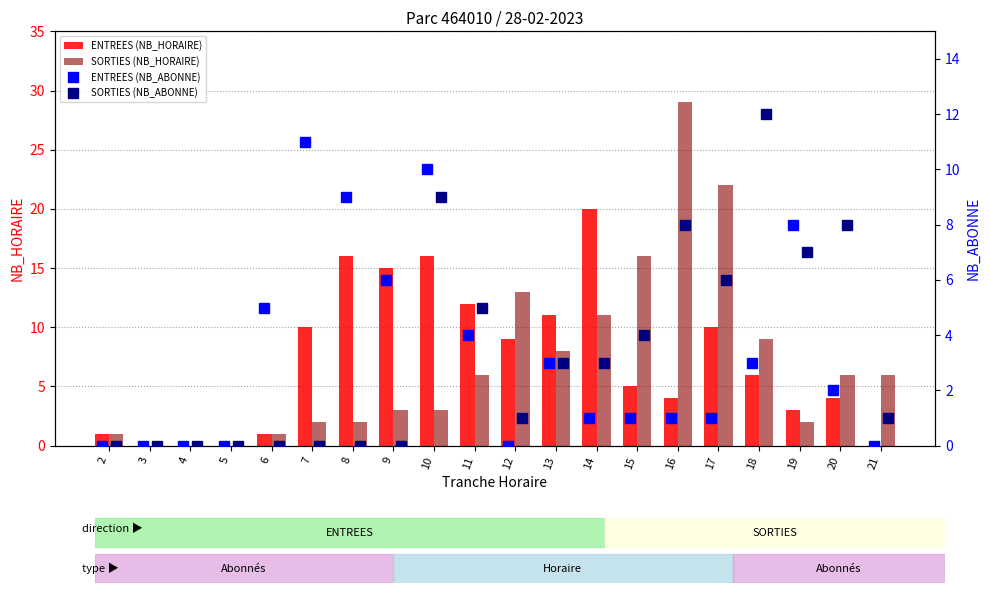

What is the sum of all ENTREES (NB_HORAIRE) values?

143